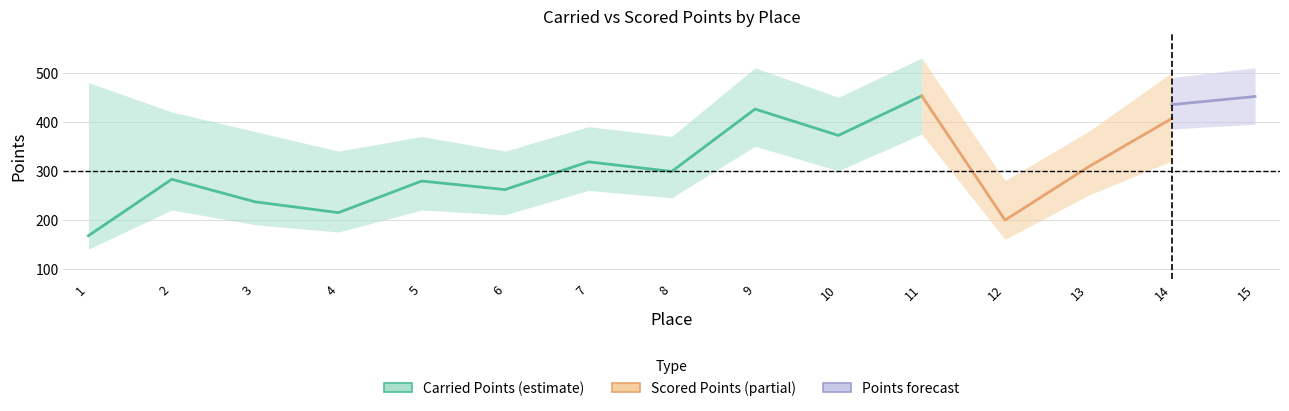

Between 3 and 12, which is larger?

3